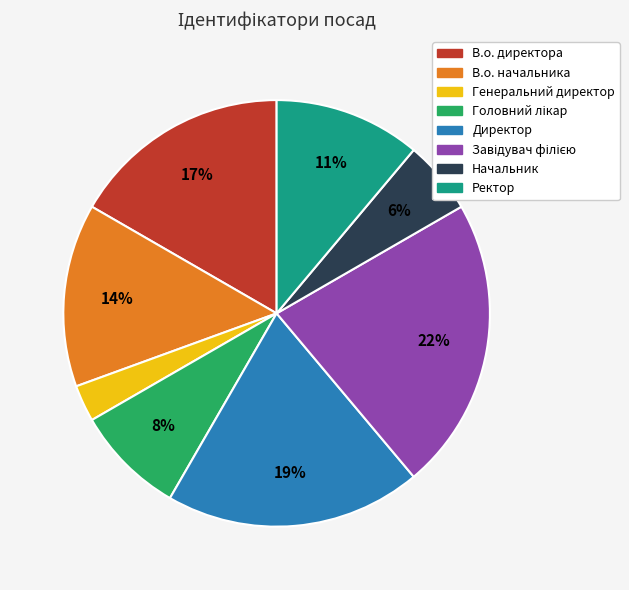

To the nearest percent, what is the difference between the В.о. директора and Генеральний директор slice percentages?

14%